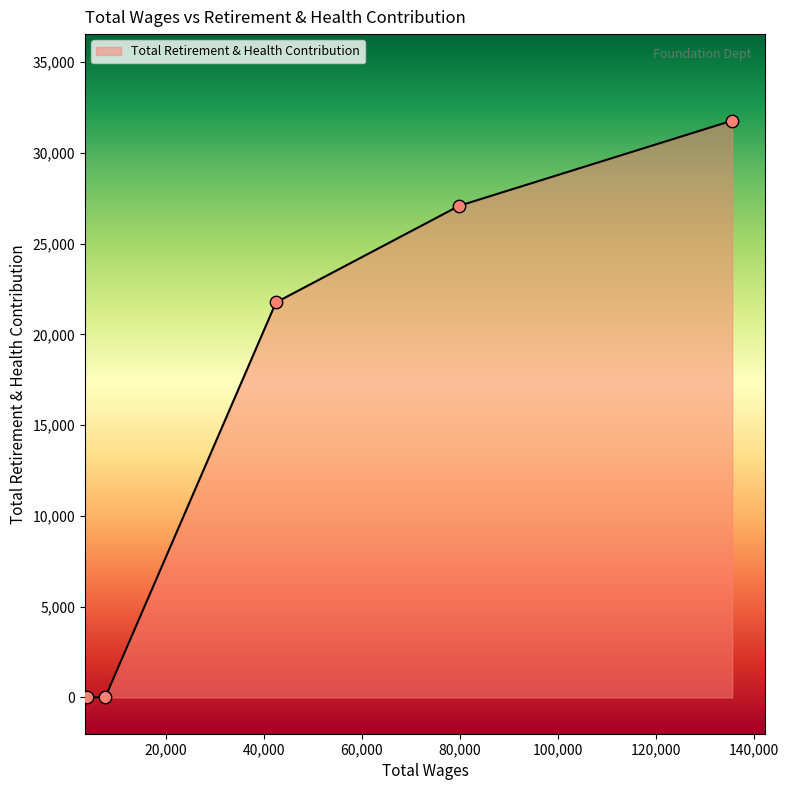

True or false: the data has more than 1 interior local peaks.

False